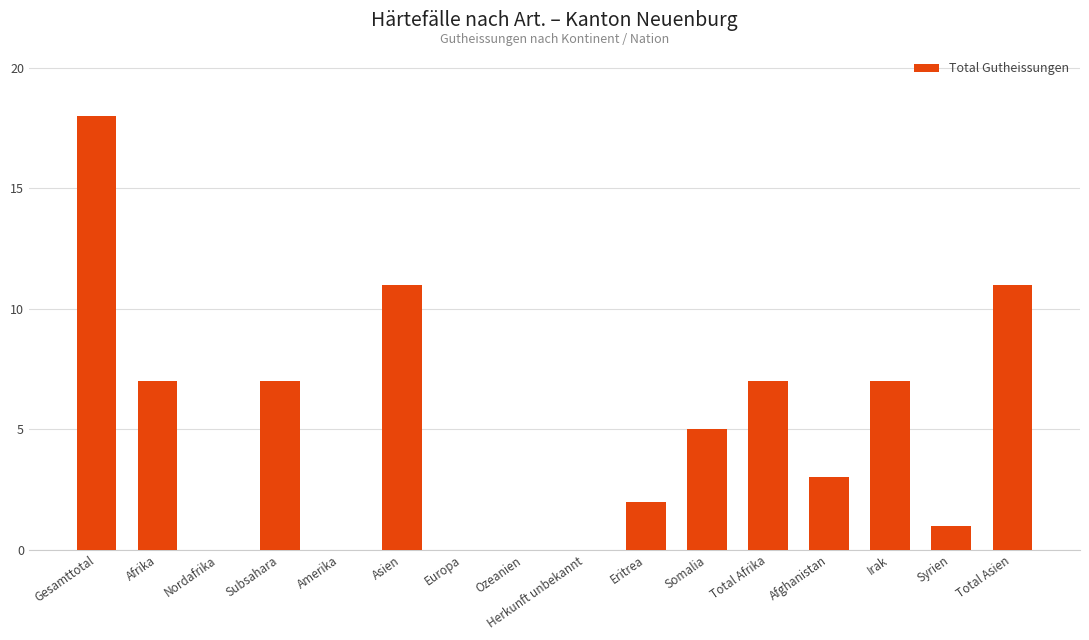

Is it true that the value at Ozeanien is 6?

False